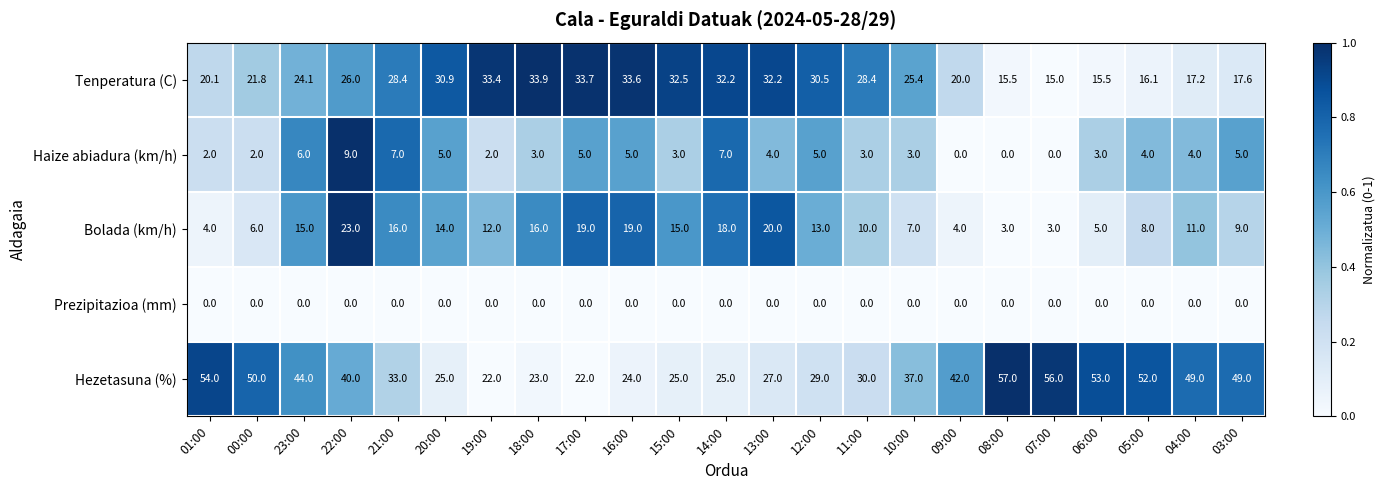

The Tenperatura (C) series shows 17.4 at 13:00. True or false?

False